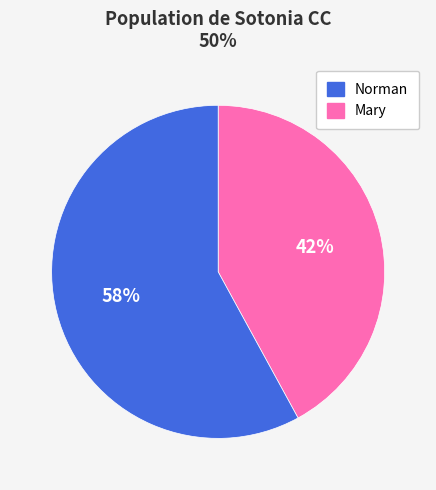

Is there any slice that represents more than half of the pie?

Yes